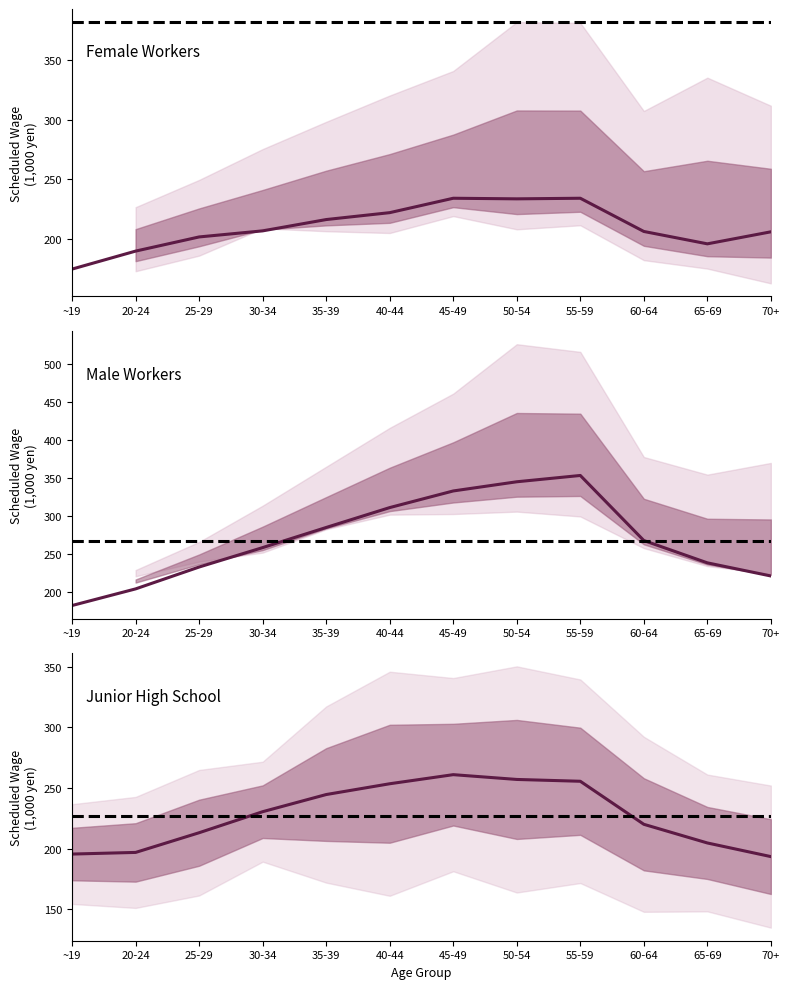

What is the difference between the maximum and second lowest values in the Male High School (Scheduled) series?

149.4